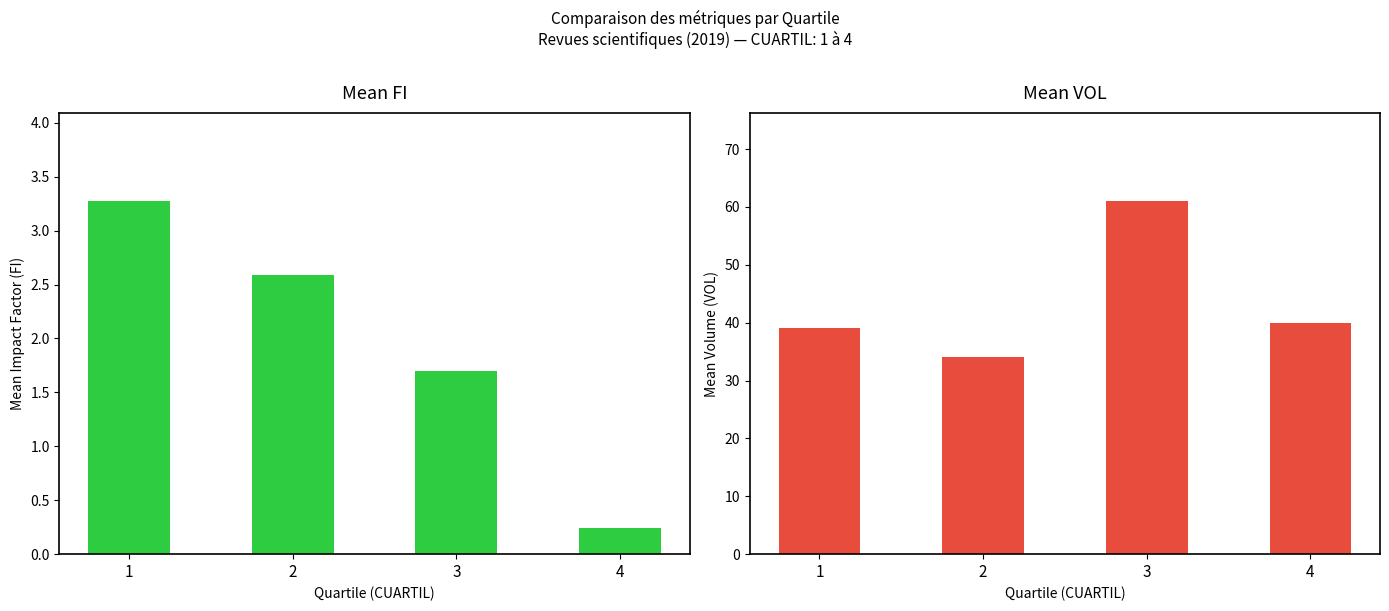

What is the minimum value for Mean VOL?

34.0